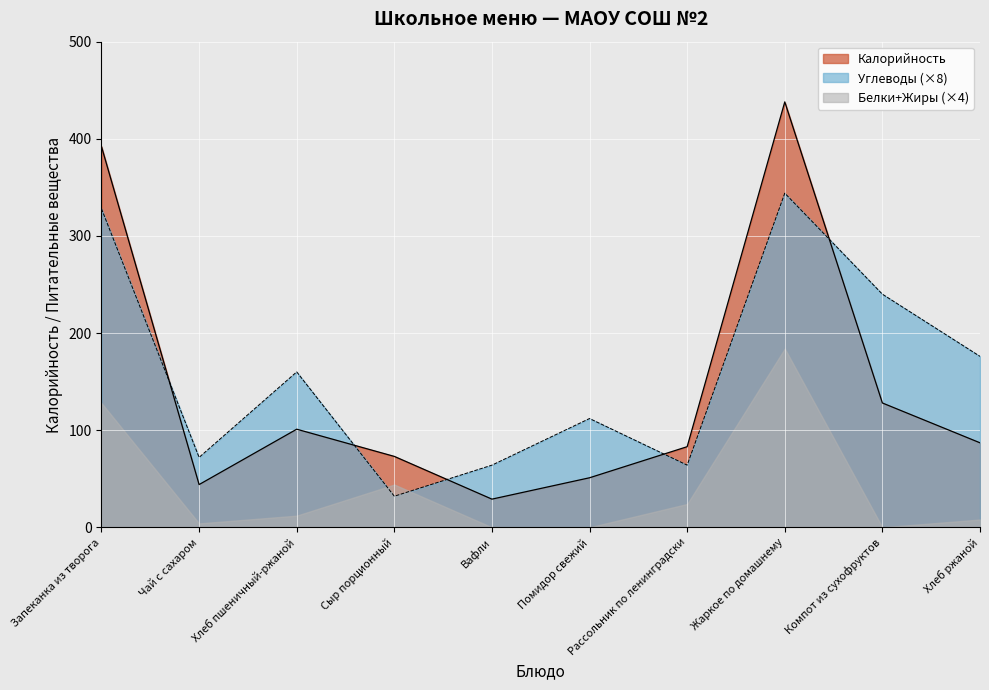

Does the chart display data point markers on the line(s)?

No